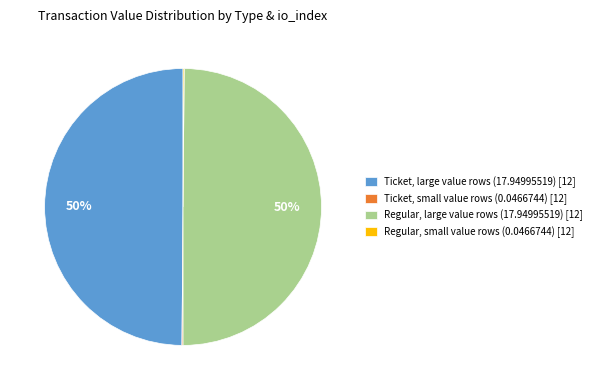

To the nearest percent, what is the average slice percentage?

25%